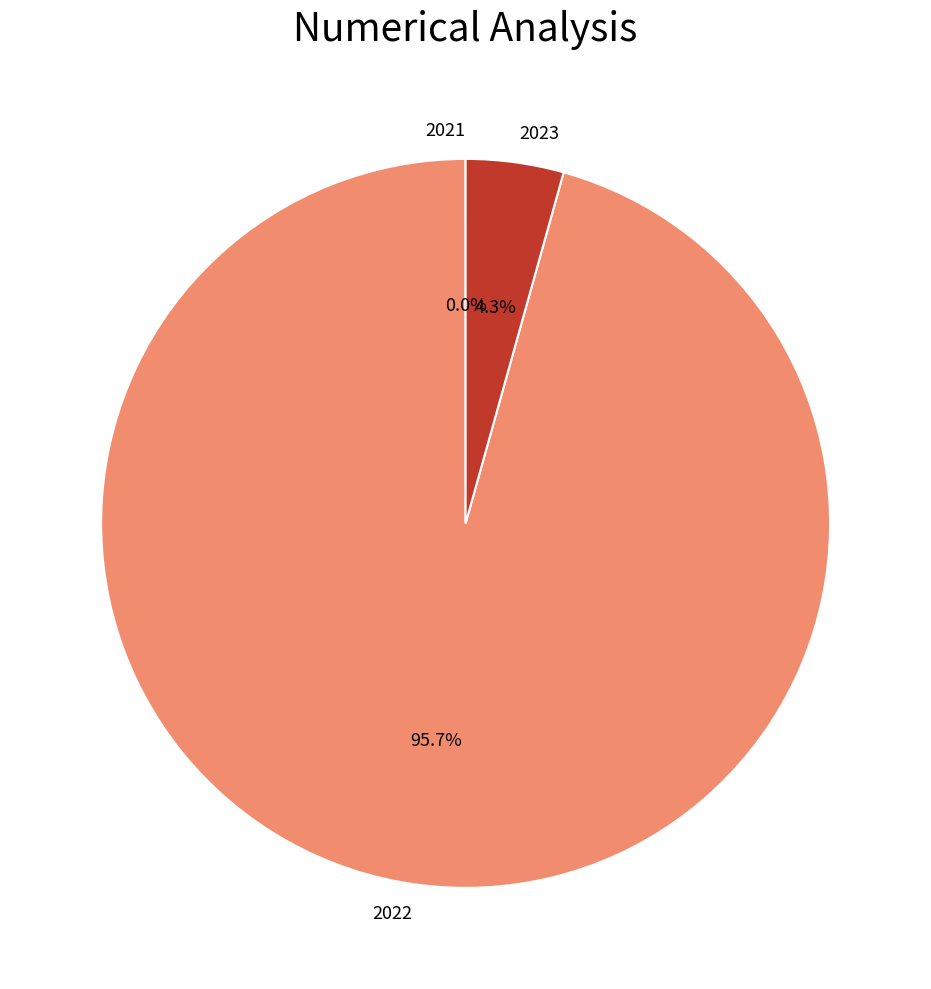

What percentage do 2023 and 2022 together represent?

100.0%